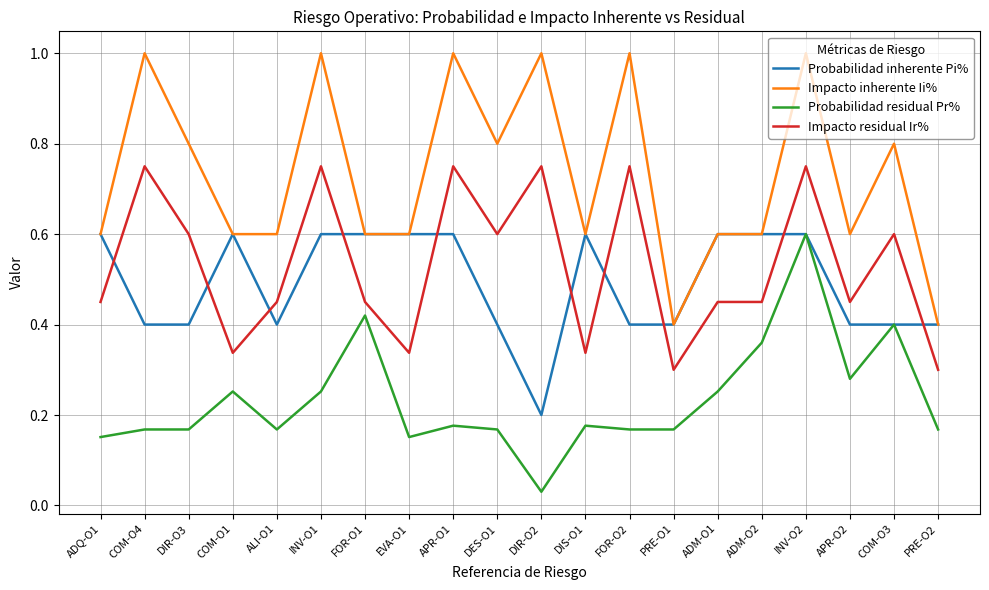

True or false: Impacto residual Ir% and Probabilidad inherente Pi% intersect in this chart.

True